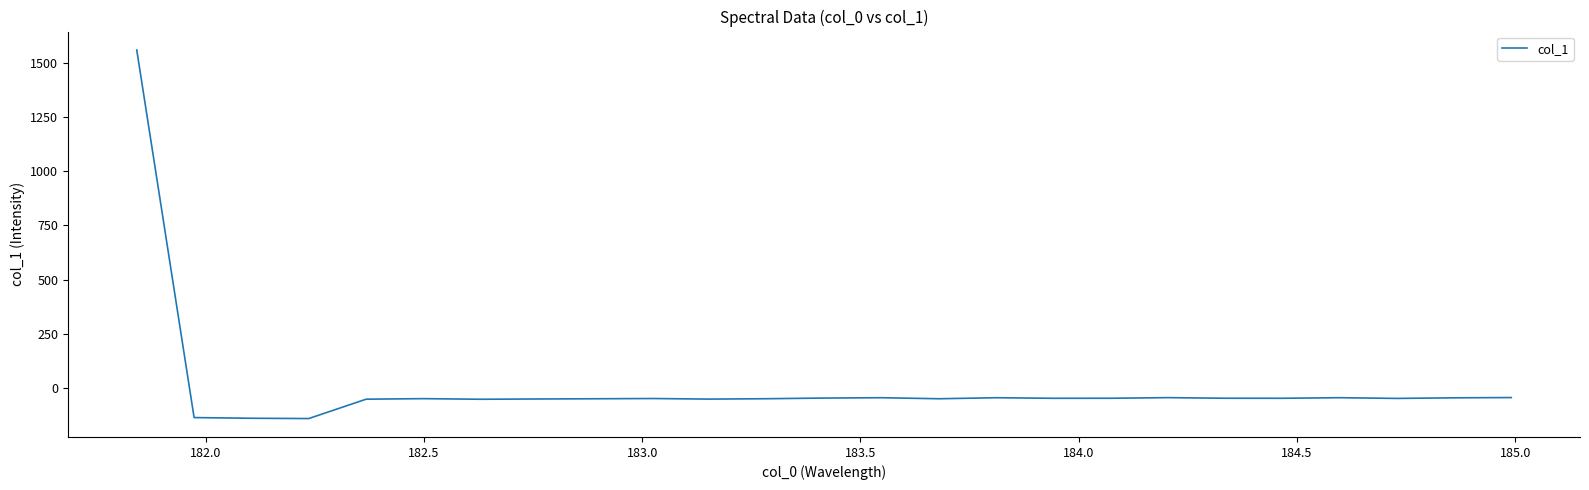

What is the minimum value shown in the chart?

-140.8